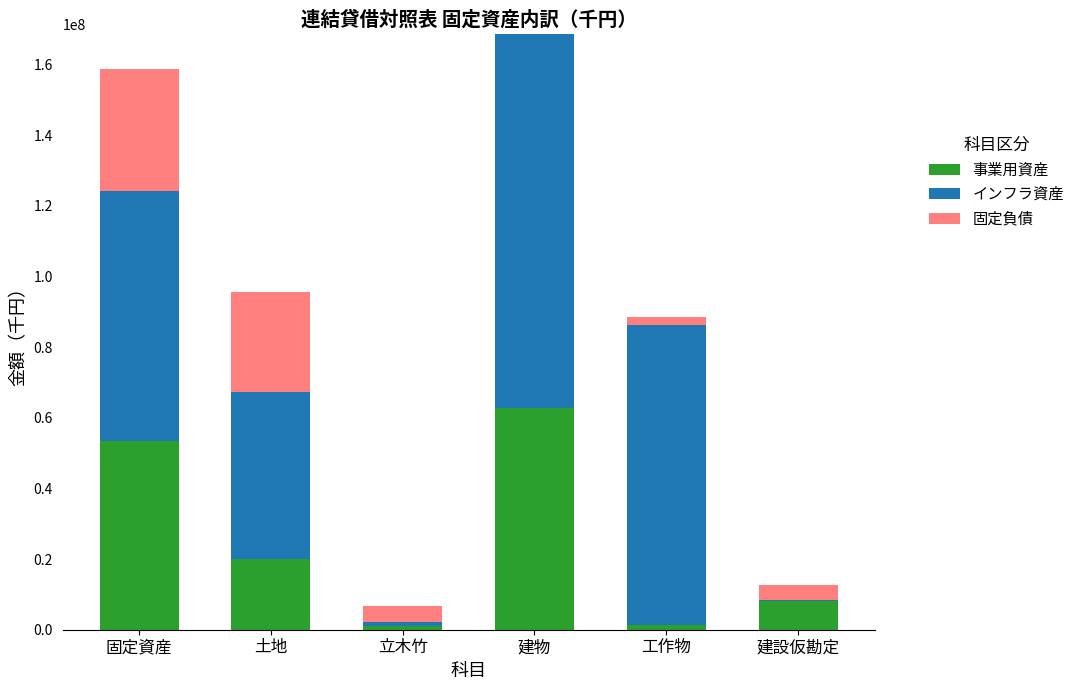

The 事業用資産 series shows 8266604 at 建設仮勘定. True or false?

True